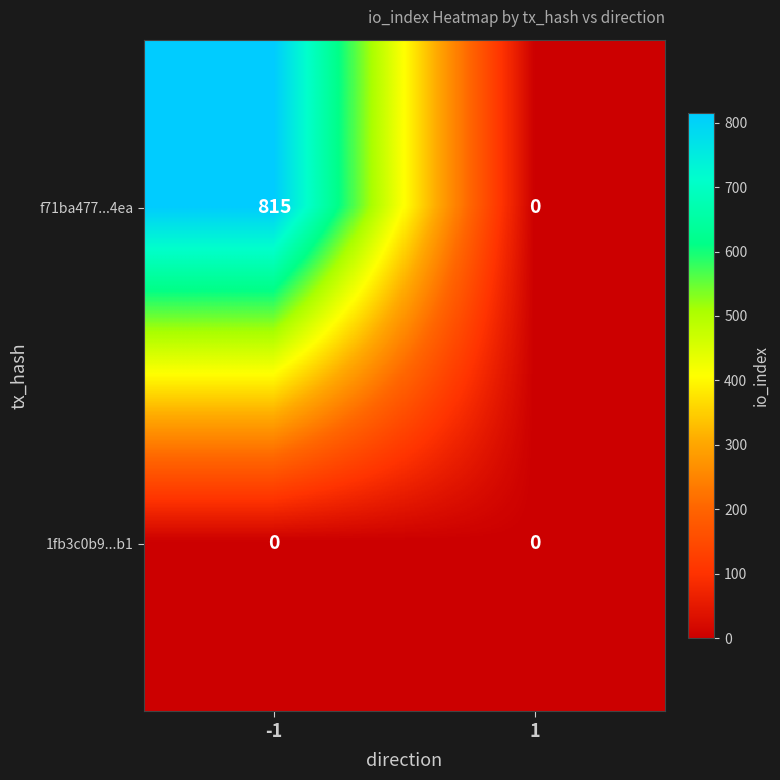

List the series in order of their peak value, lowest first.

1fb3c0b9...b1, f71ba477...4ea